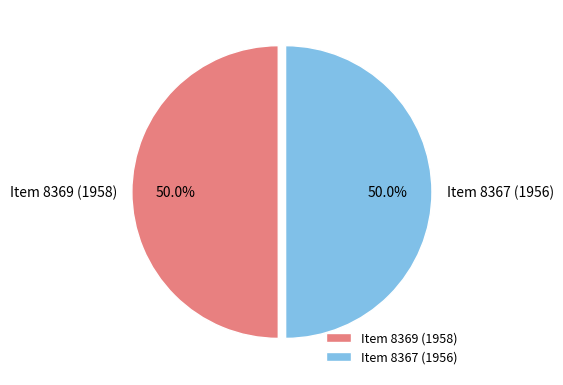

What percentage do Item 8369 (1958) and Item 8367 (1956) together represent?

100.0%